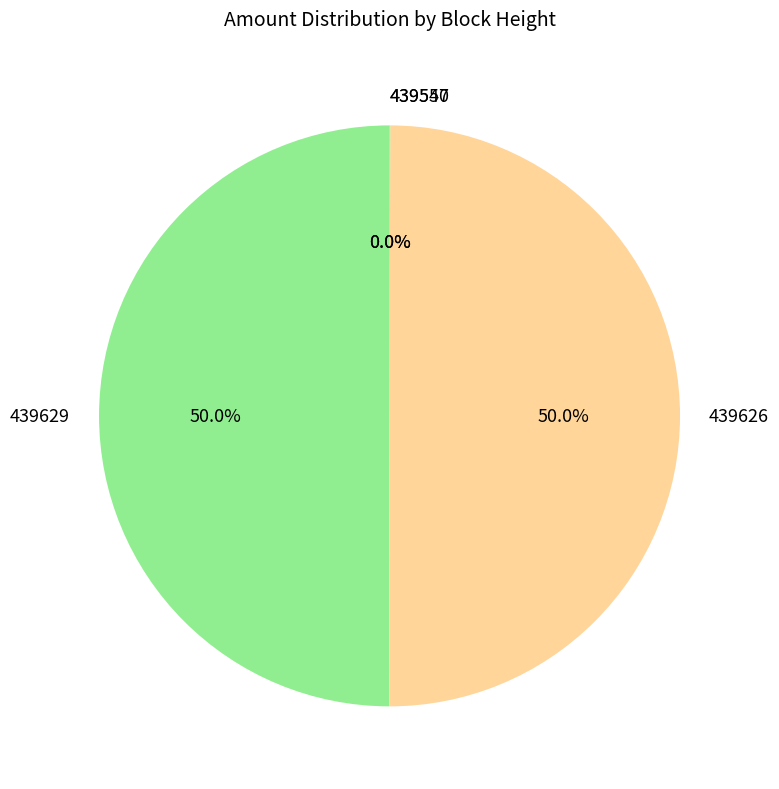

To the nearest percent, what is the difference between the largest and smallest slice percentages?

50%